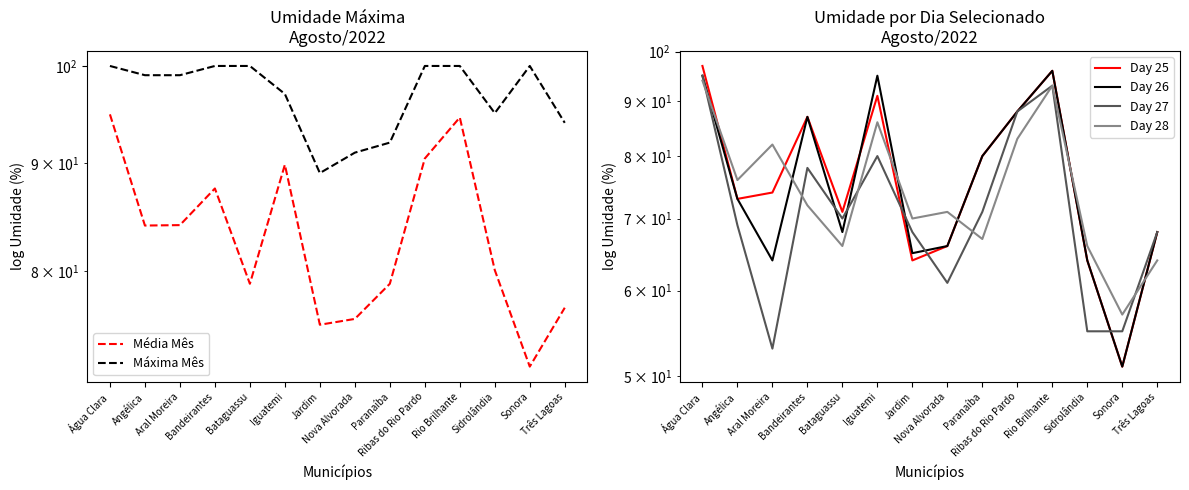

What is the value of the Day 28 point at the 7th from the left?

70.0